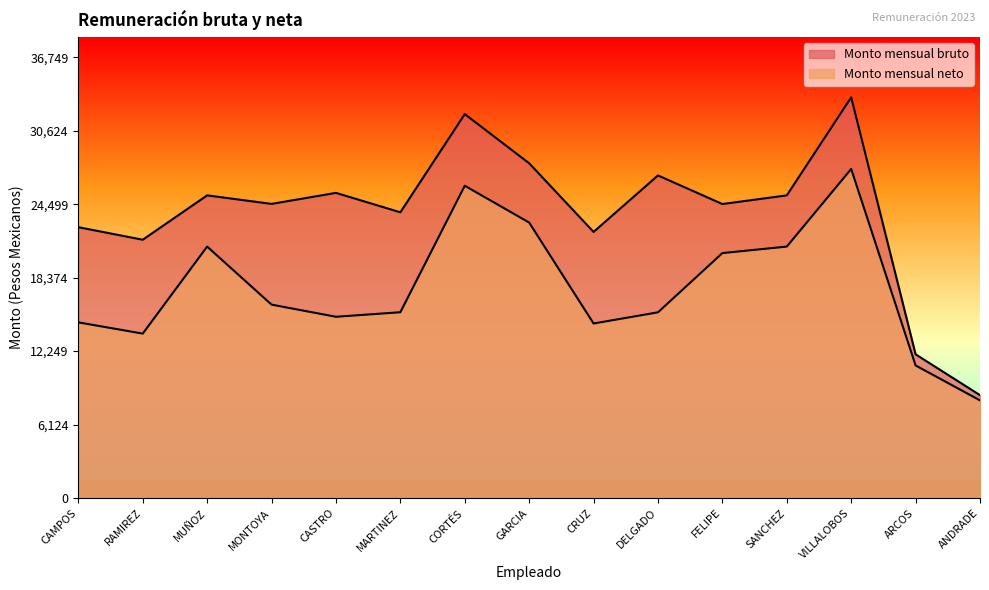

Which series has the largest range (max minus min)?

Monto mensual bruto